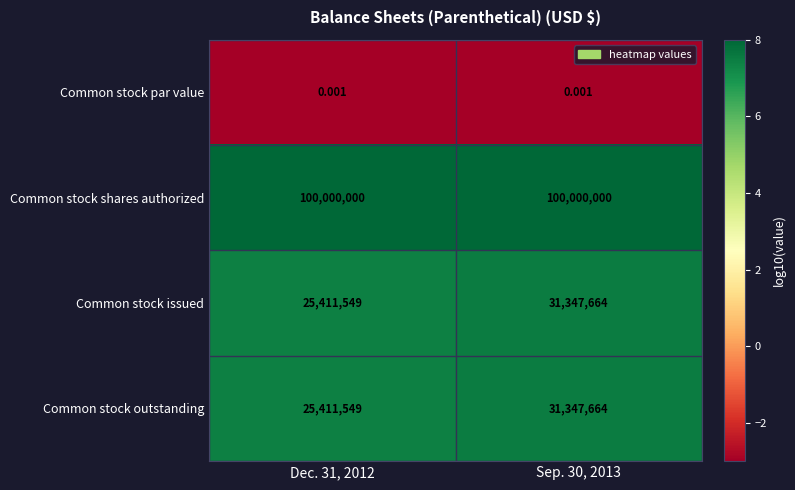

How many data points does each series have?

2